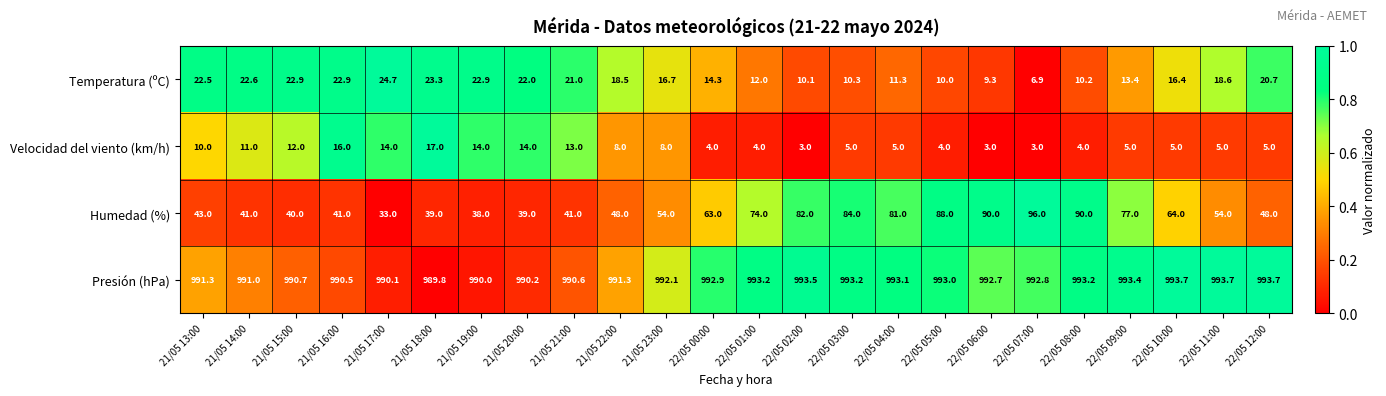

Which series changed the most between 21/05 14:00 and 22/05 04:00?

Humedad (%)